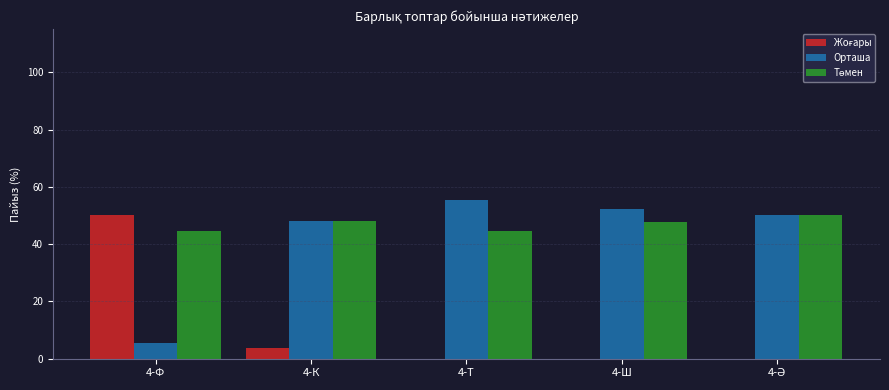

Which category has the highest value across all series?

4-Т